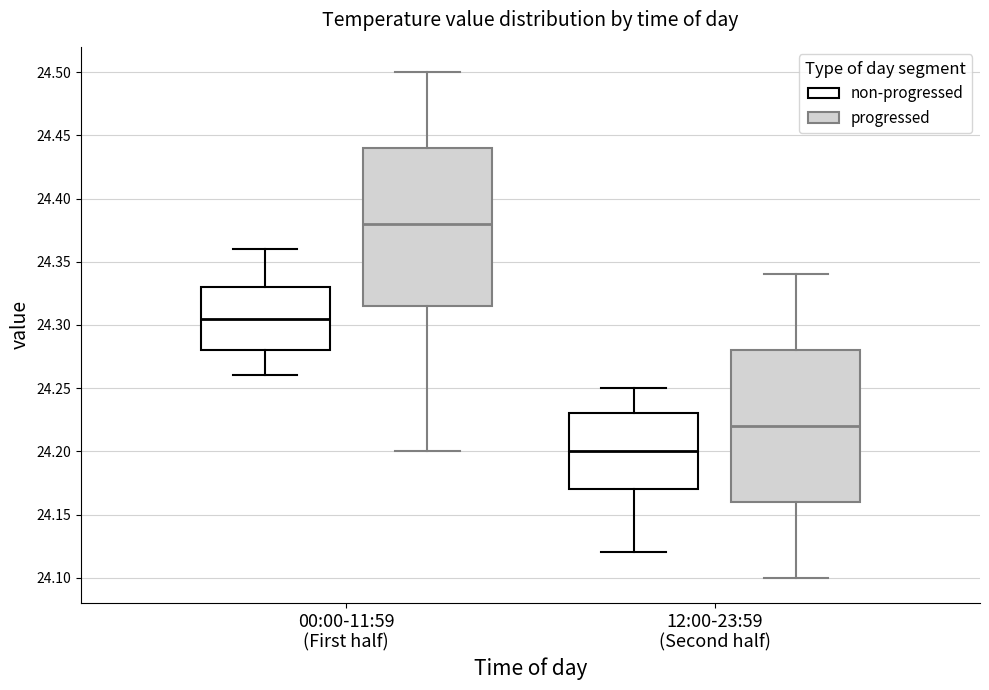

Where is the upper edge of the box for 00:00-11:59 (First half) (progressed) on the y-axis? The values are not printed on the chart, so give them approximately, as read against the axis.

24.440